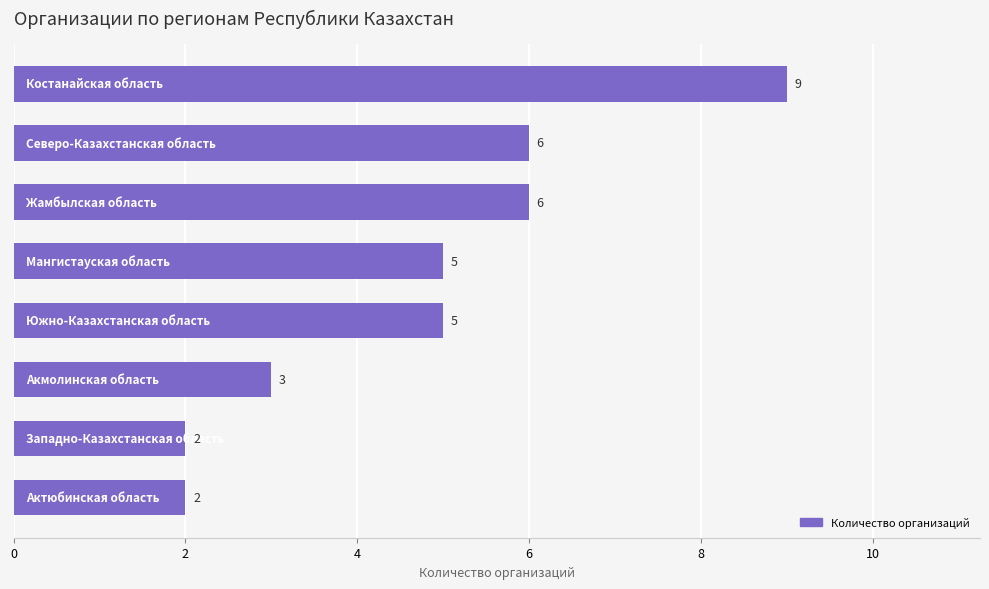

Reading top to bottom, transcribe all the data shown in this chart.

9	6	6	5	5	3	2	2